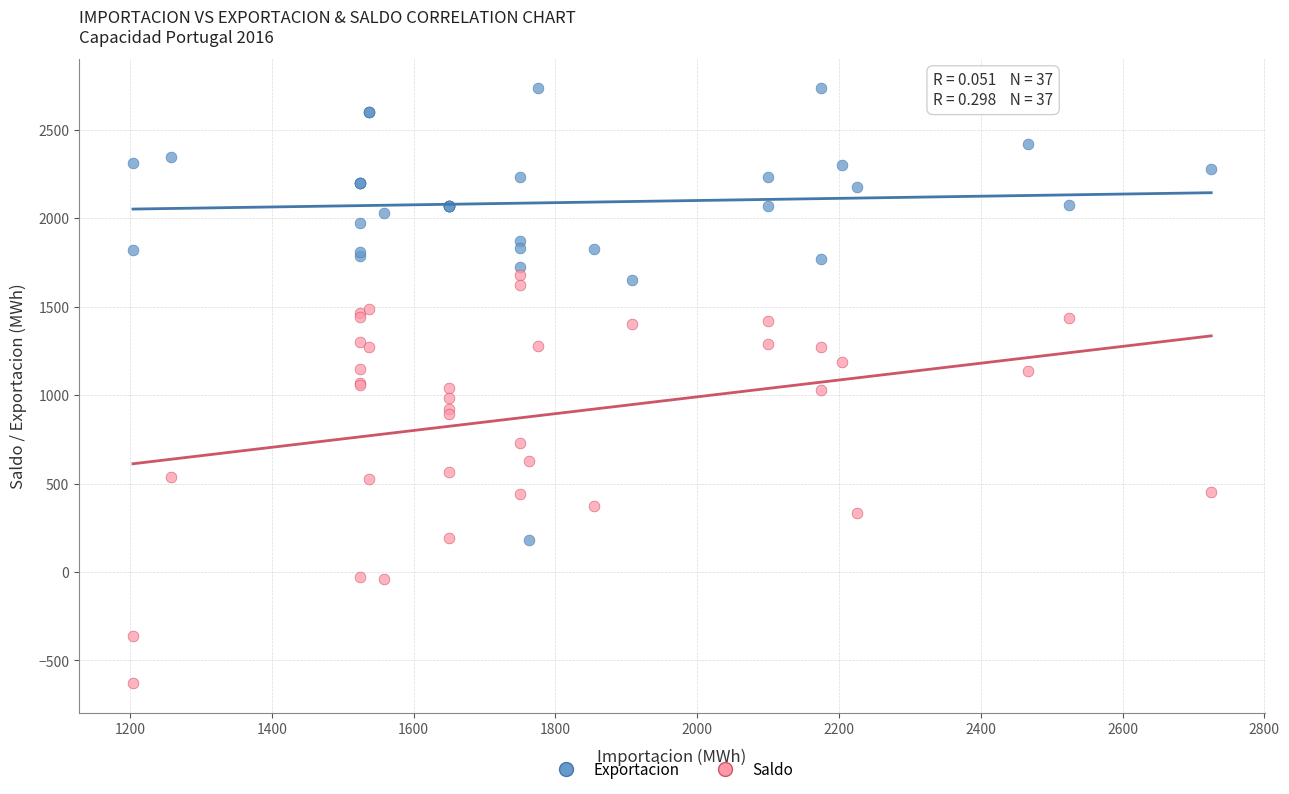

Which series contains the lowest Y value?

Saldo